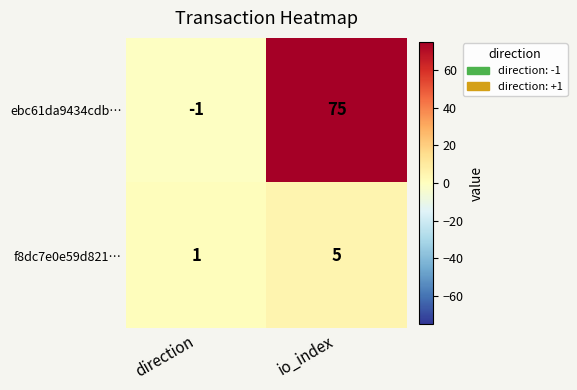

Which series has the largest total across all categories?

ebc61da9434cdb…